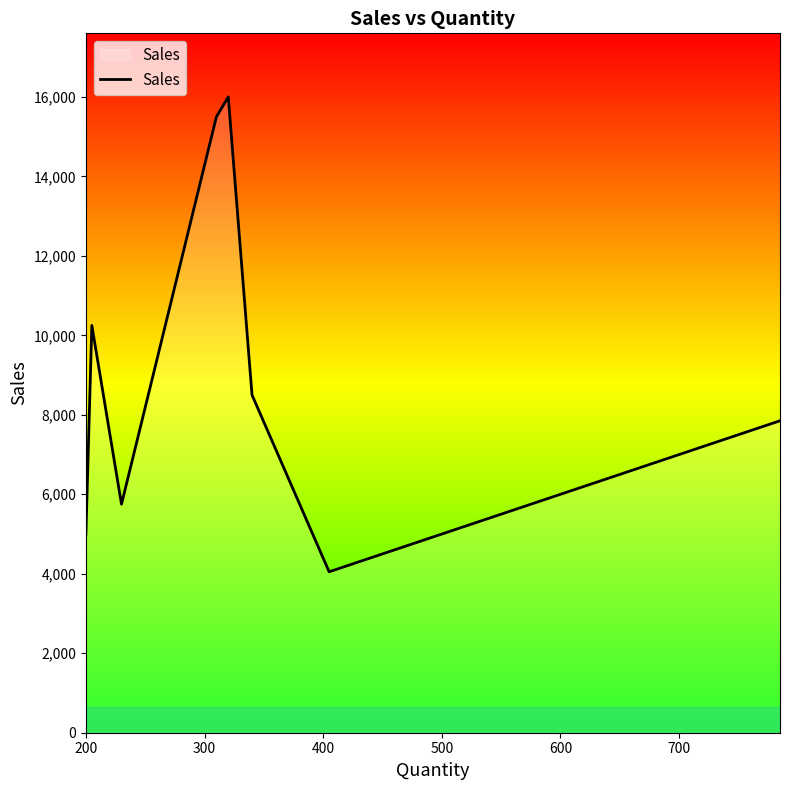

What is the smallest value displayed?

4050